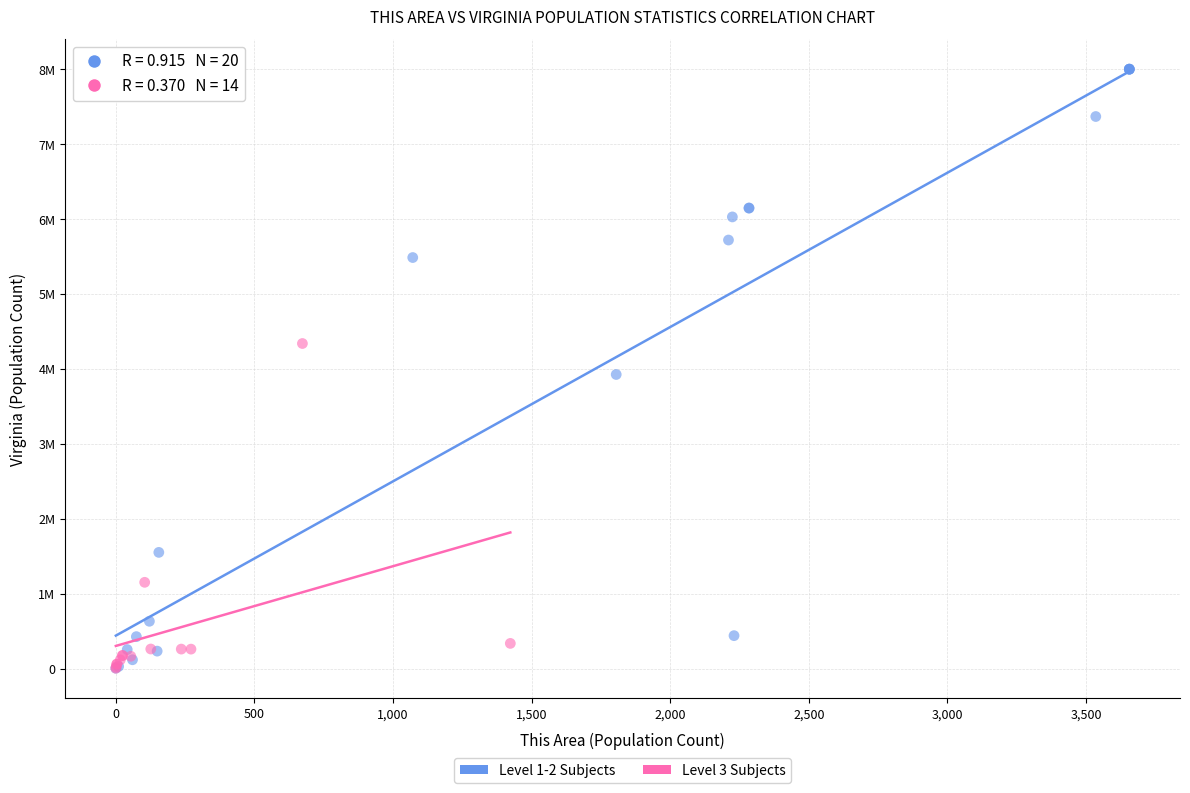

Which series reaches the maximum Y coordinate?

Level 1-2 Subjects